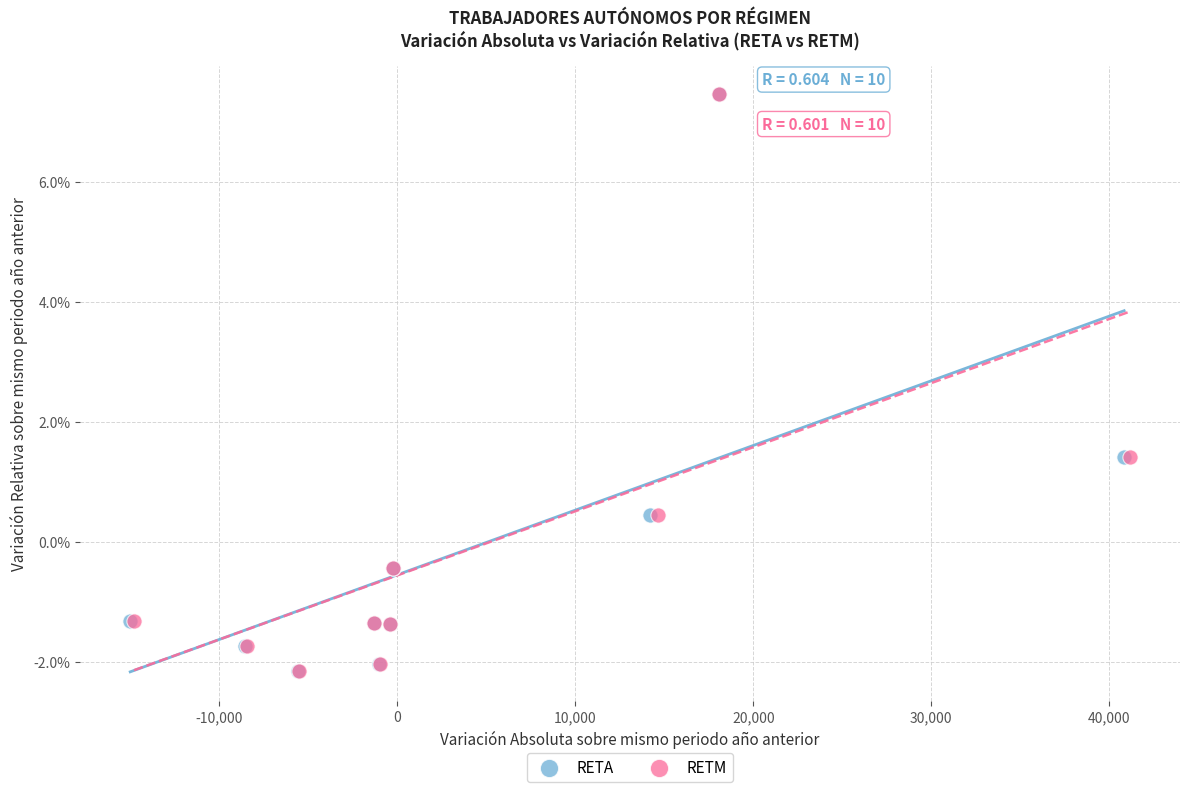

What are all the series names shown in the legend?

RETA, RETM